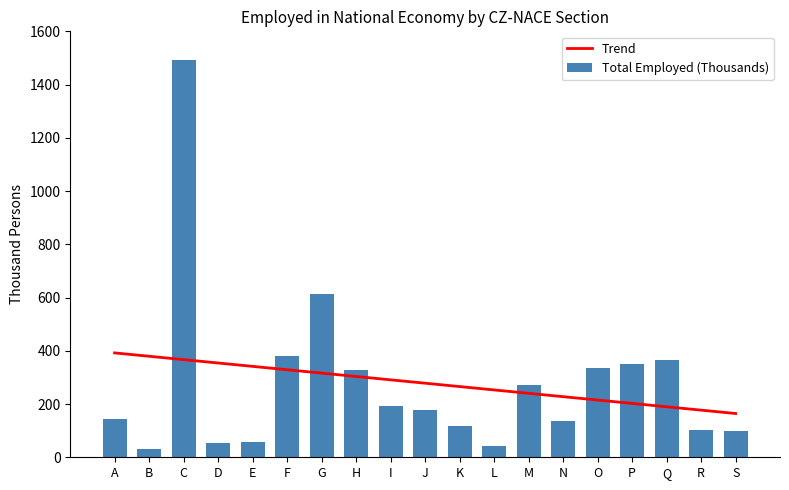

At K, list the series in order from largest to smallest.

Trend, Total Employed (Thousands)